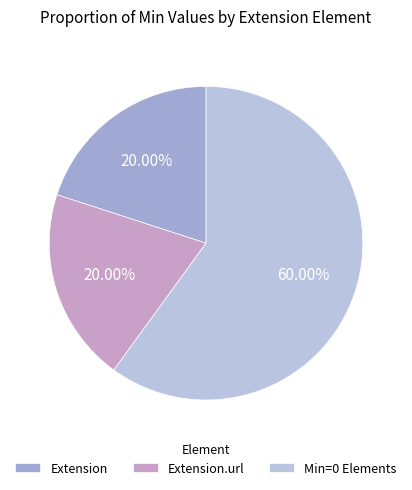

Does any single category account for the majority?

Yes